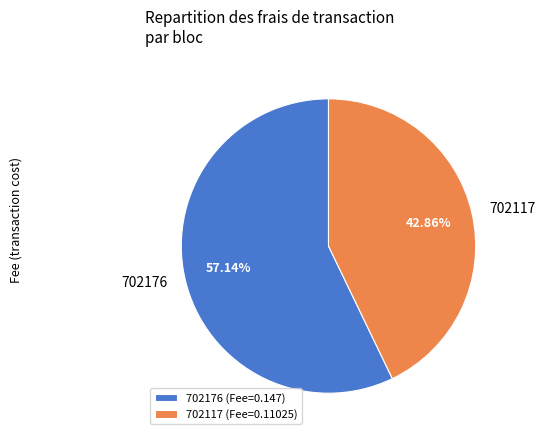

How many segments does this pie chart have?

2